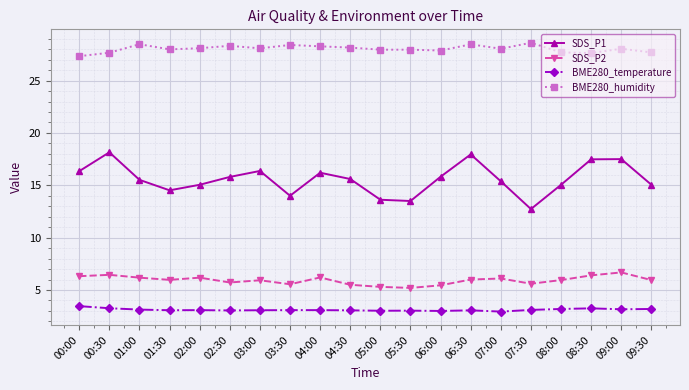

True or false: SDS_P2 and BME280_humidity intersect in this chart.

False